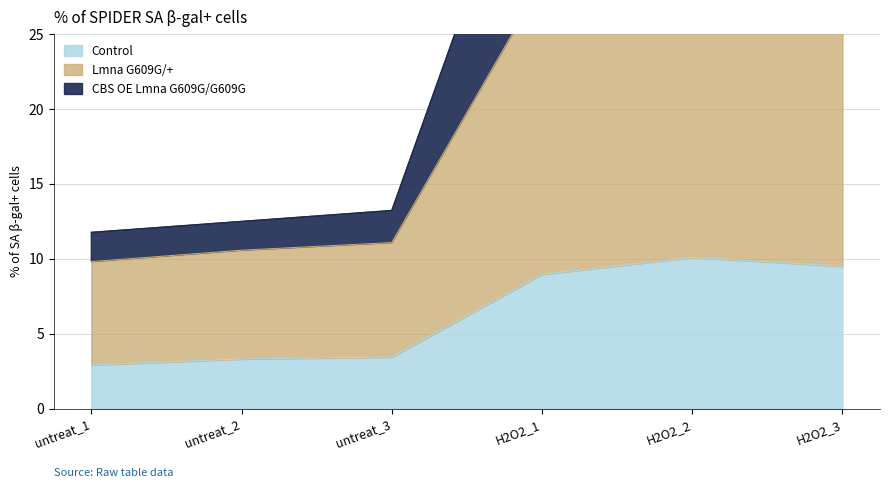

What is the label of the 5th point from the right?

untreat_2